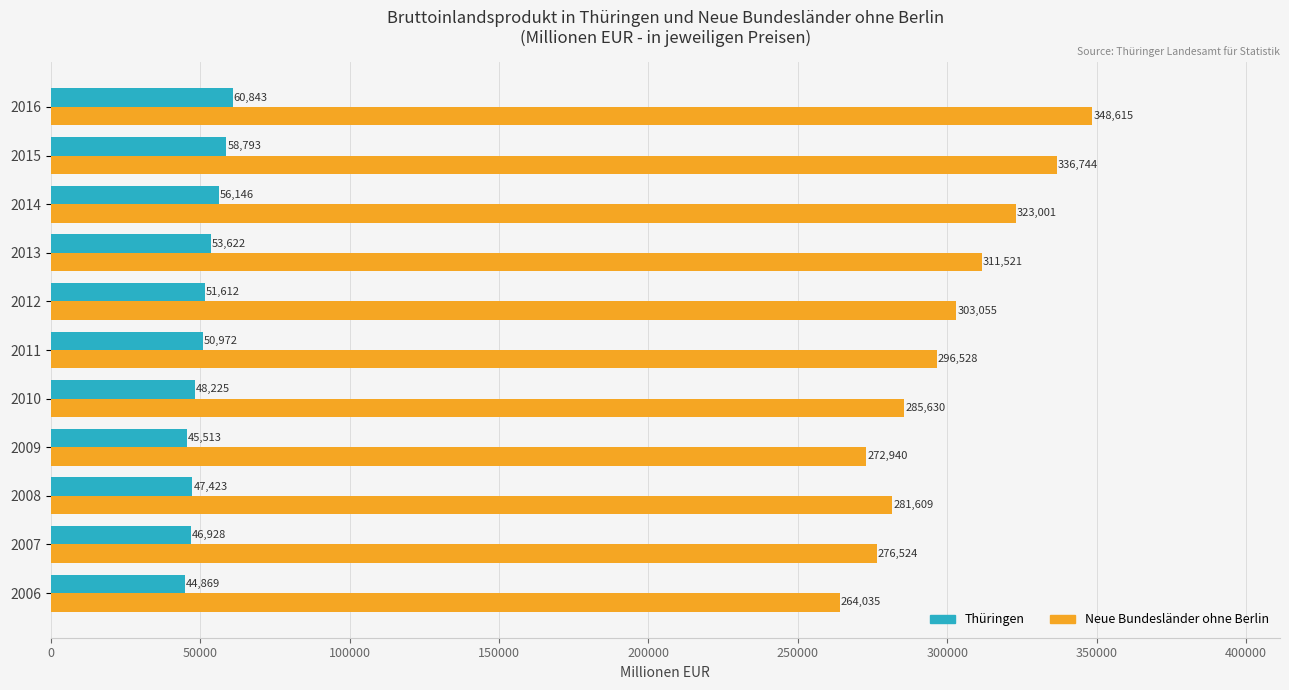

Is it true that Thüringen equals 46928.3 at 2007?

True